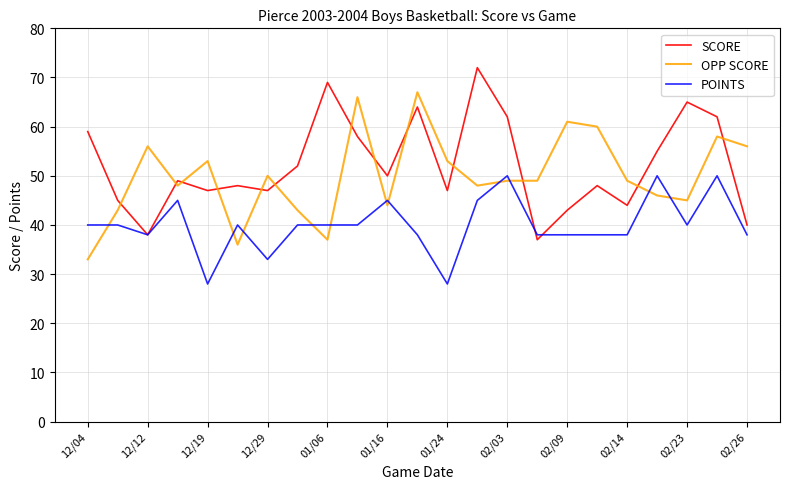

Rank the series by their average value, from highest to lowest.

SCORE, OPP SCORE, POINTS